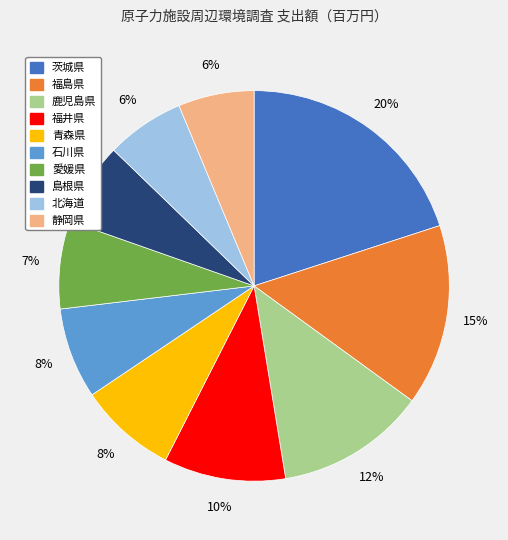

How many segments does this pie chart have?

10